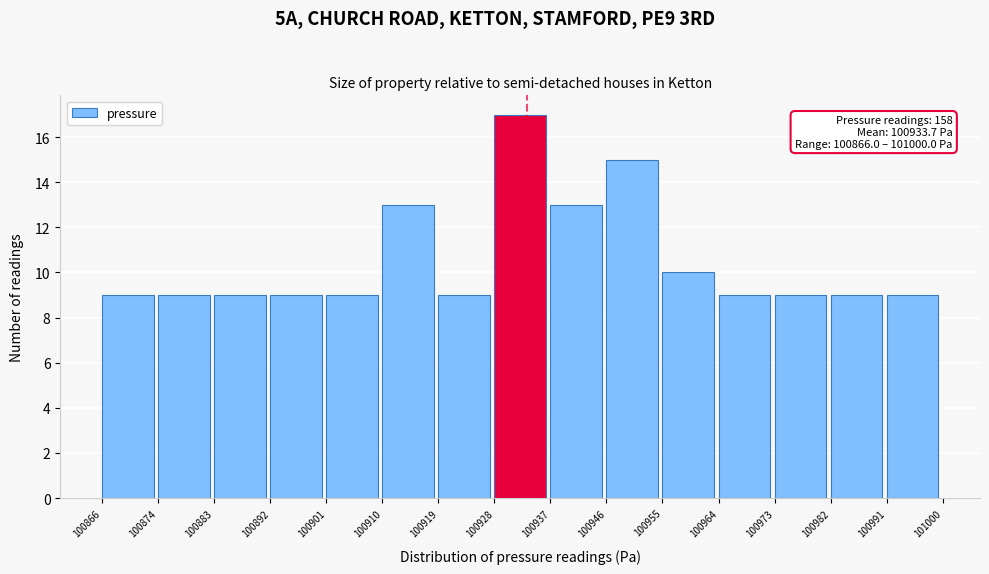

Over which range of the x-axis is the bar tallest?

100928 to 100937